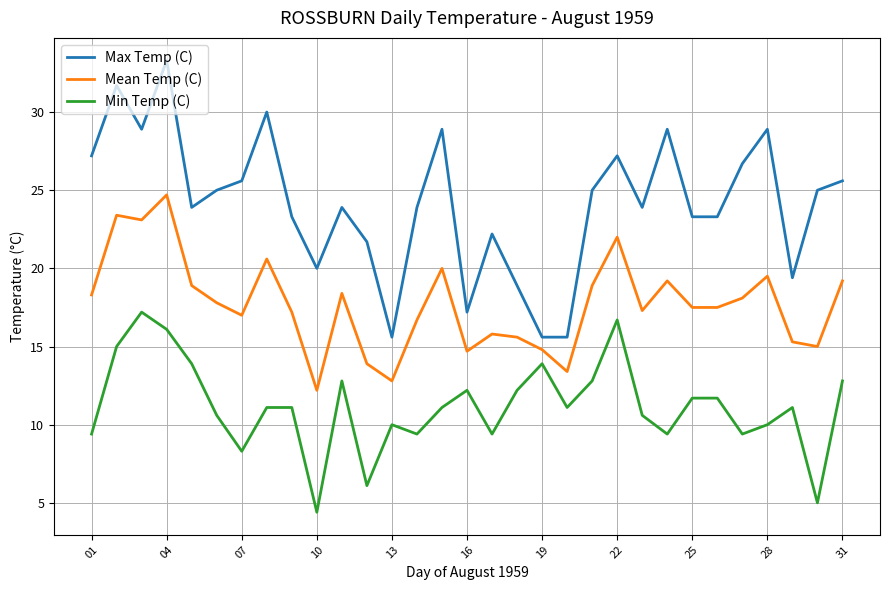

Which series has the largest range (max minus min)?

Max Temp (C)